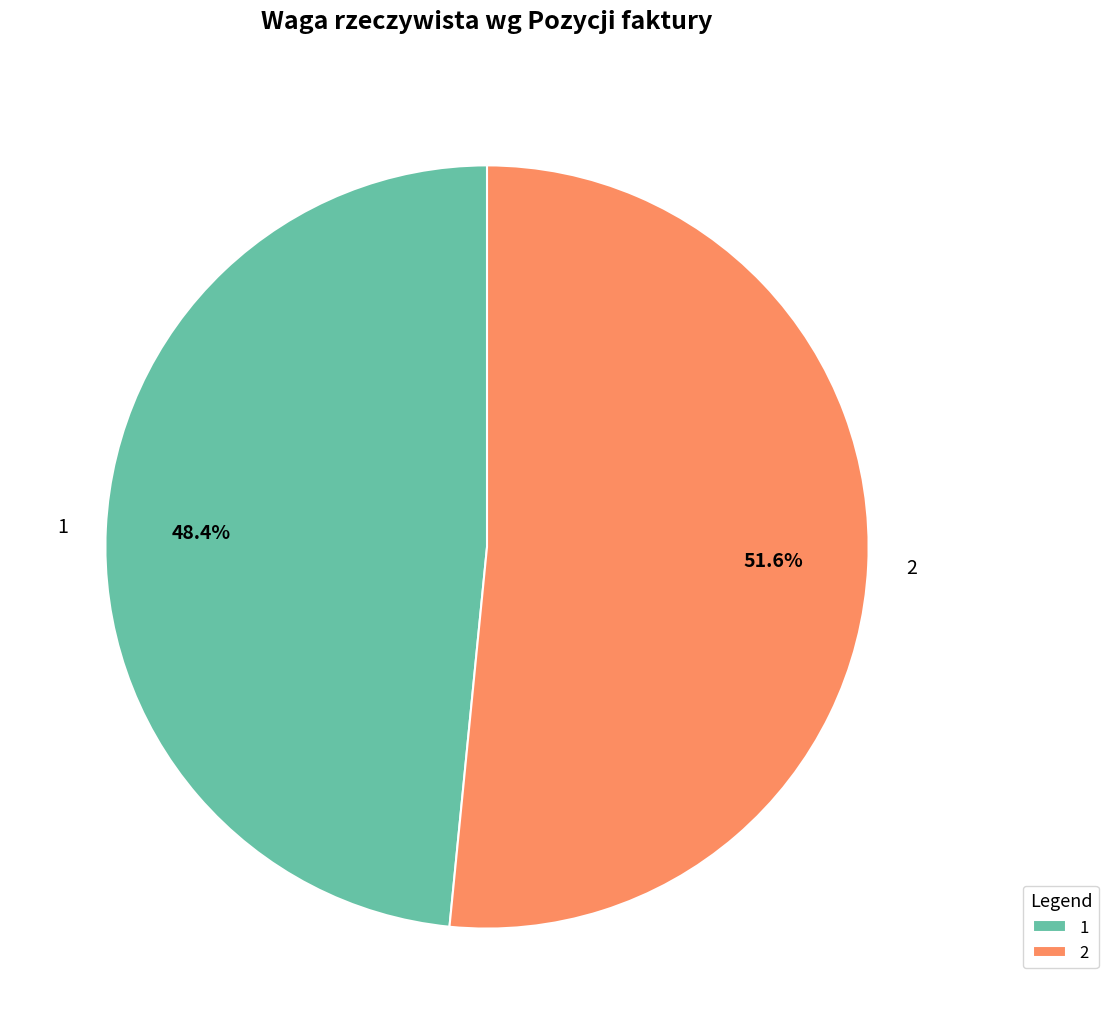

Approximately how many times larger is the value at 1 compared to 2?

0.9